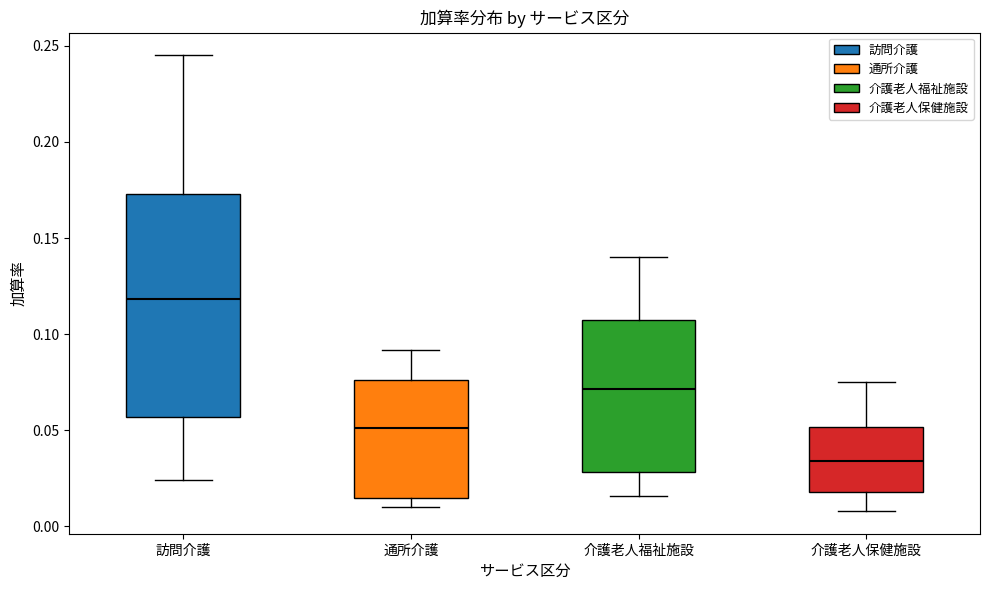

Which box has the highest median line?

訪問介護